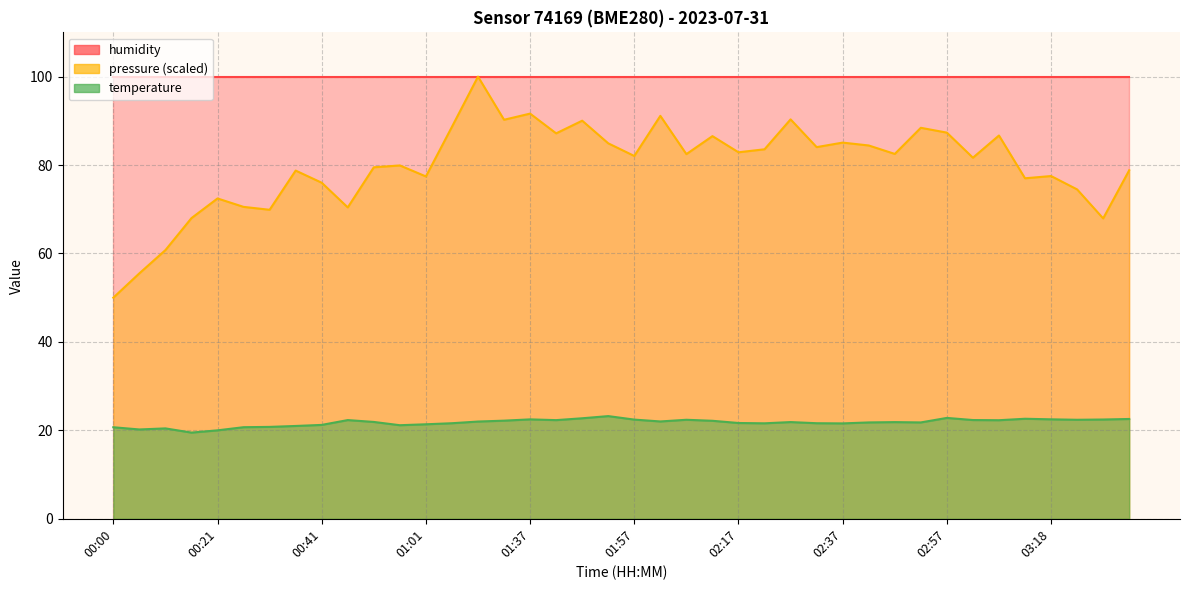

How many interior local valleys (lower than both neighbors) does the data have?

10